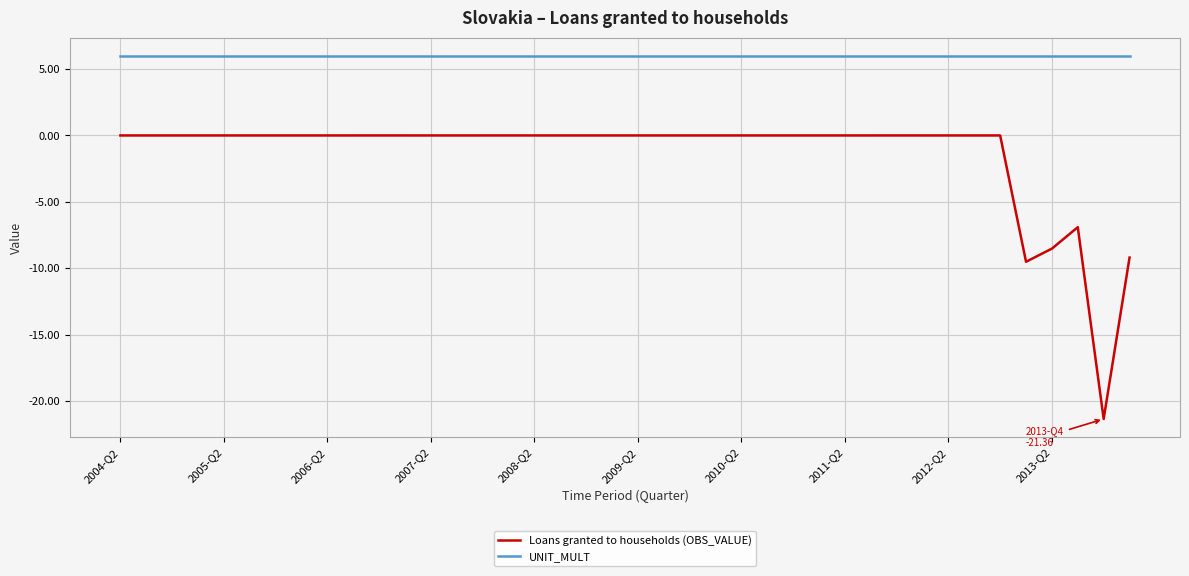

Which series has the largest total across all categories?

UNIT_MULT